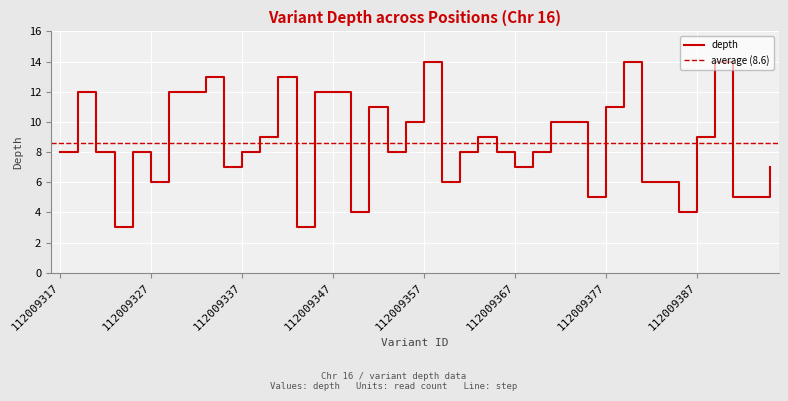

What is the value of the 12th point from the left?

9